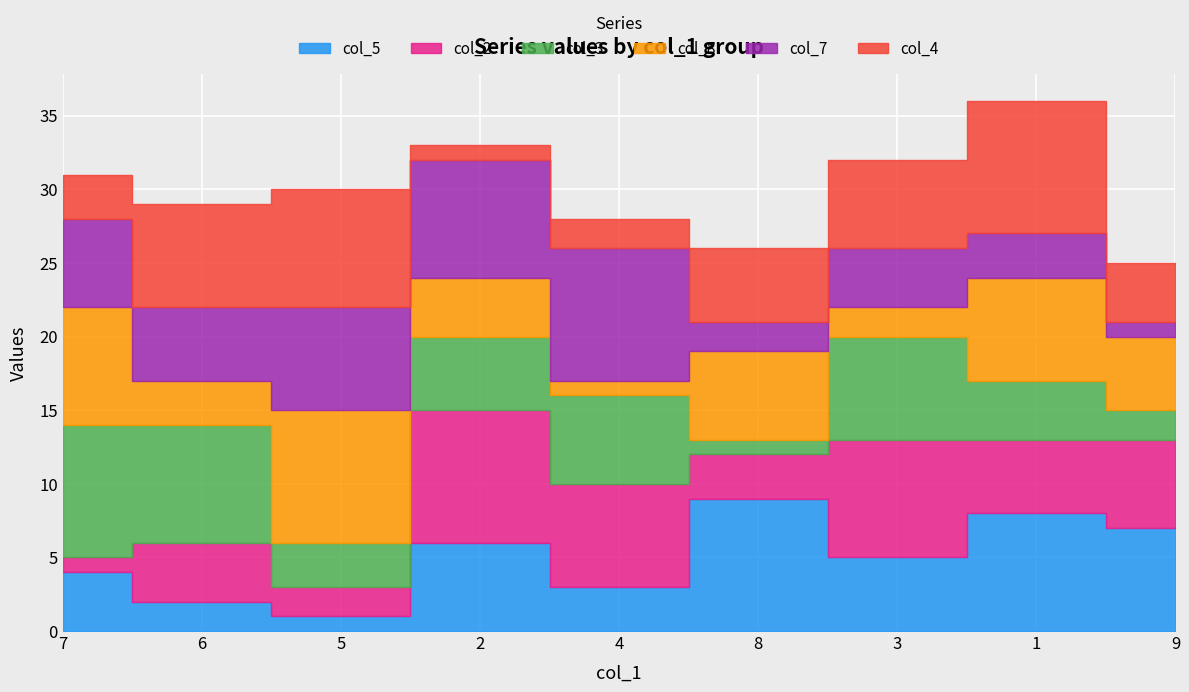

True or false: col_7 has a value of 5 at 6.

True